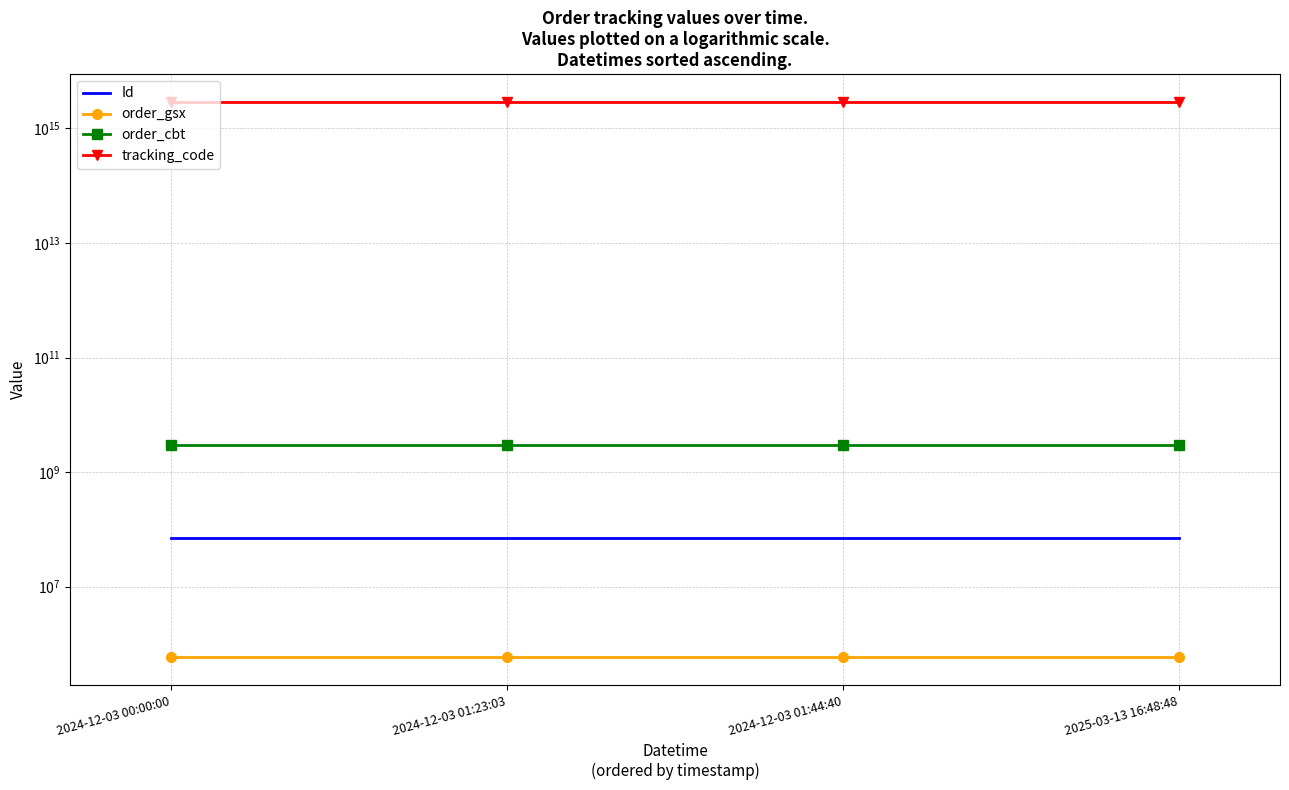

Between 2024-12-03 00:00:00 and 2024-12-03 01:44:40, which series saw the biggest shift?

Id